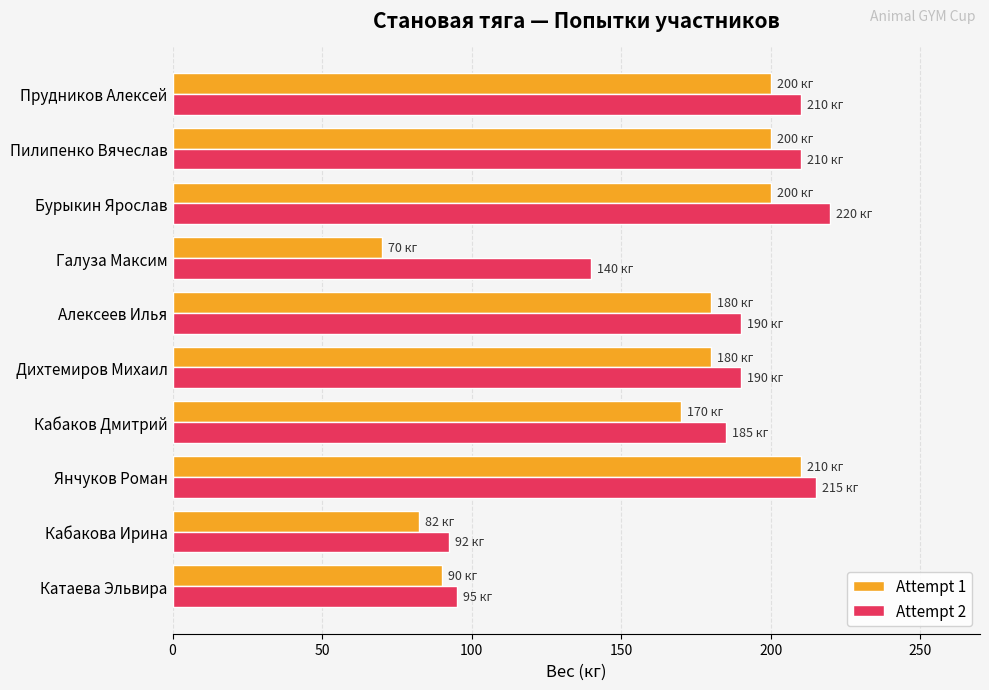

List the series in order of their overall mean, lowest first.

Attempt 1, Attempt 2